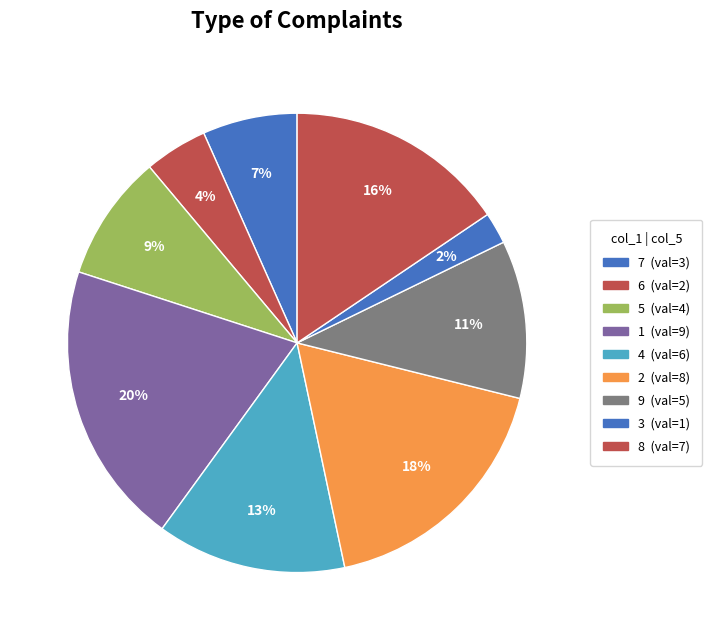

Count the number of slices in the pie.

9